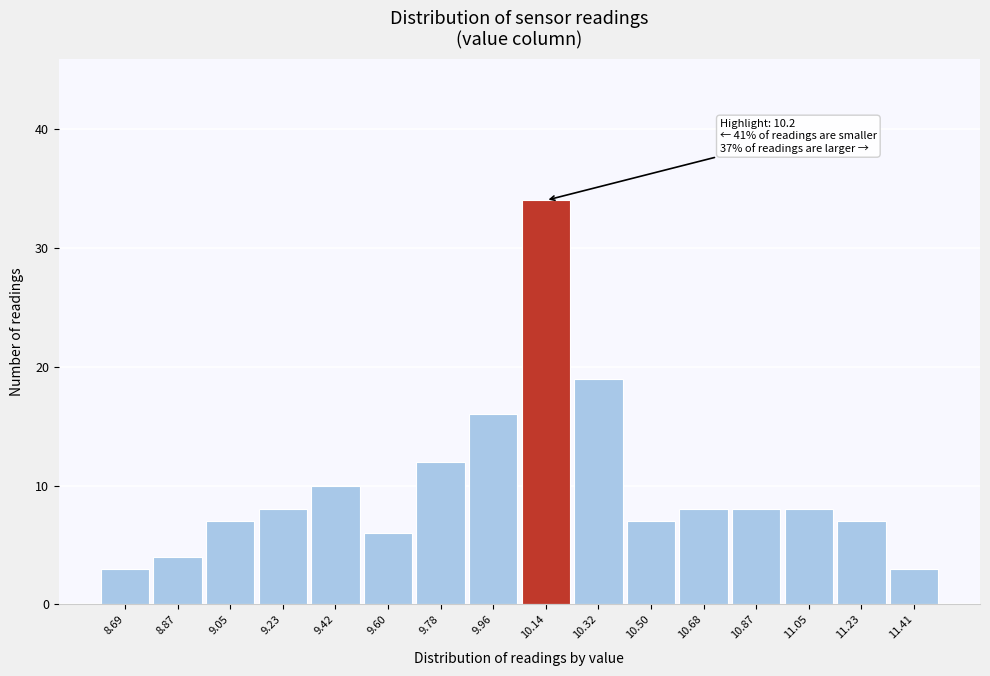

Which range on the x-axis has the tallest bar?

10.06 to 10.24